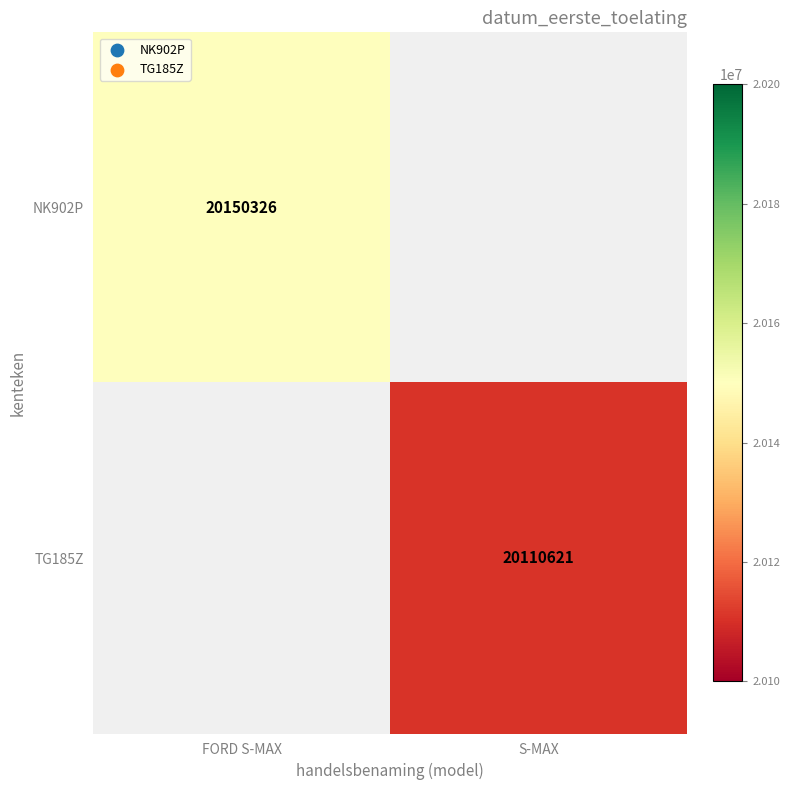

True or false: NK902P has a value of 20150326 at FORD S-MAX.

True